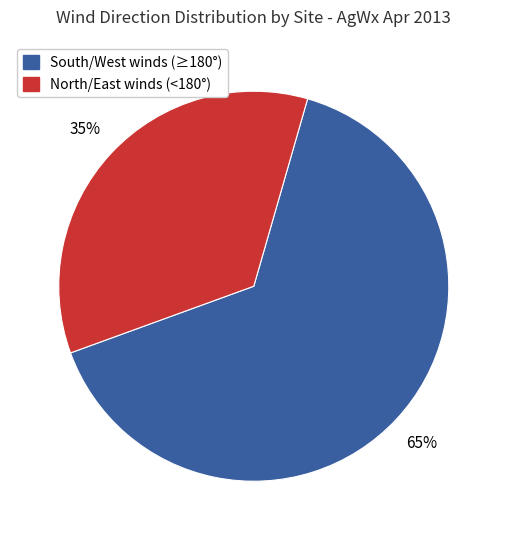

Does any single category account for the majority?

Yes